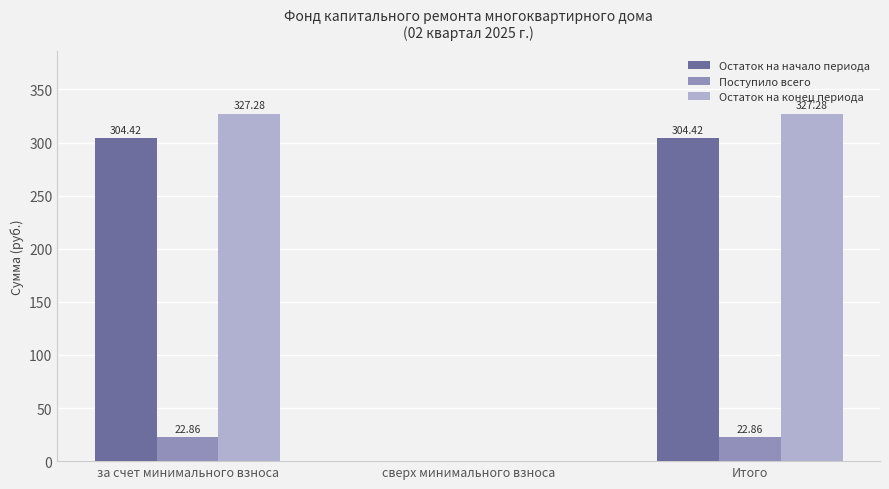

Where does the Остаток на начало периода series first go above 304?

за счет минимального взноса